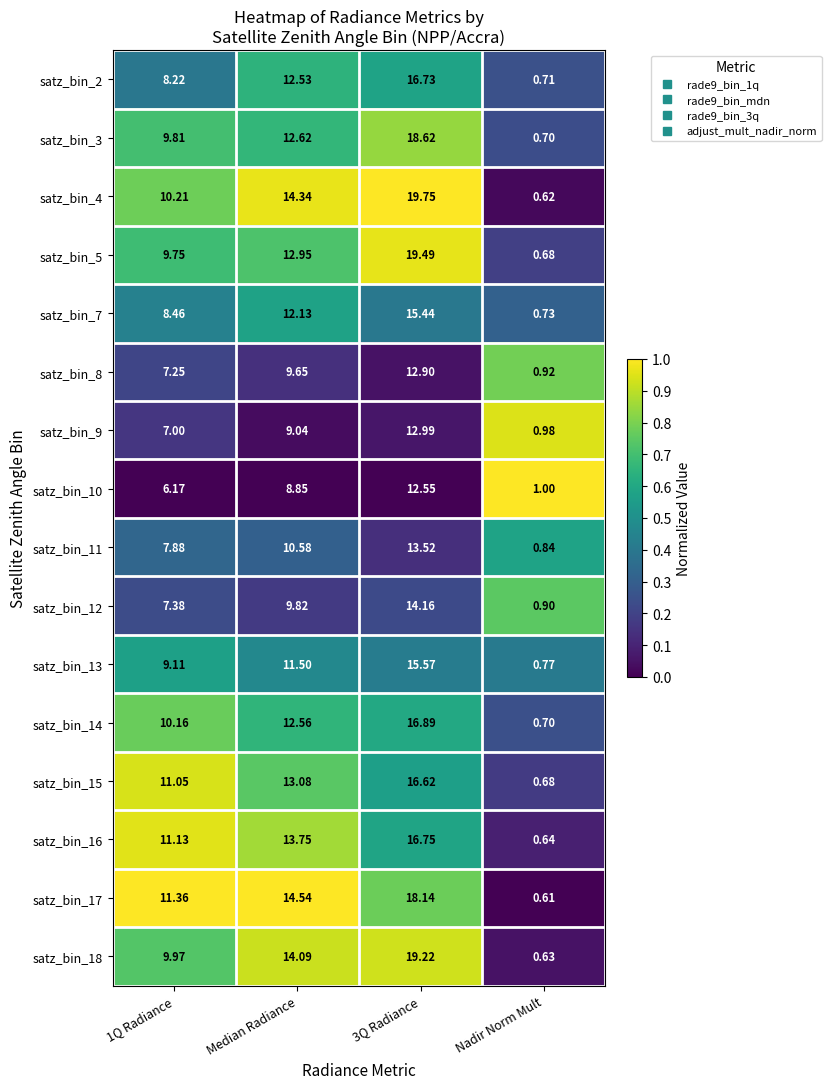

Where does the satz_bin_10 series first go above 8?

Median Radiance